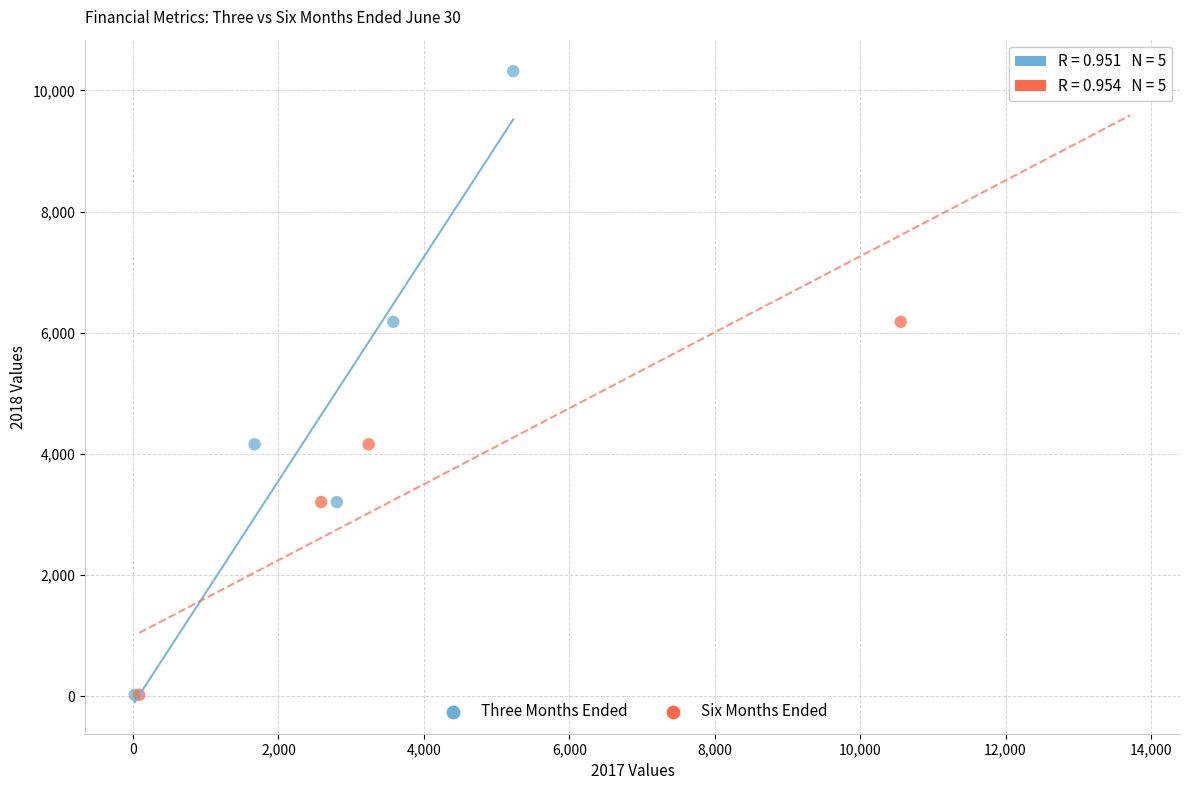

What are all the series names shown in the legend?

Three Months Ended, Six Months Ended